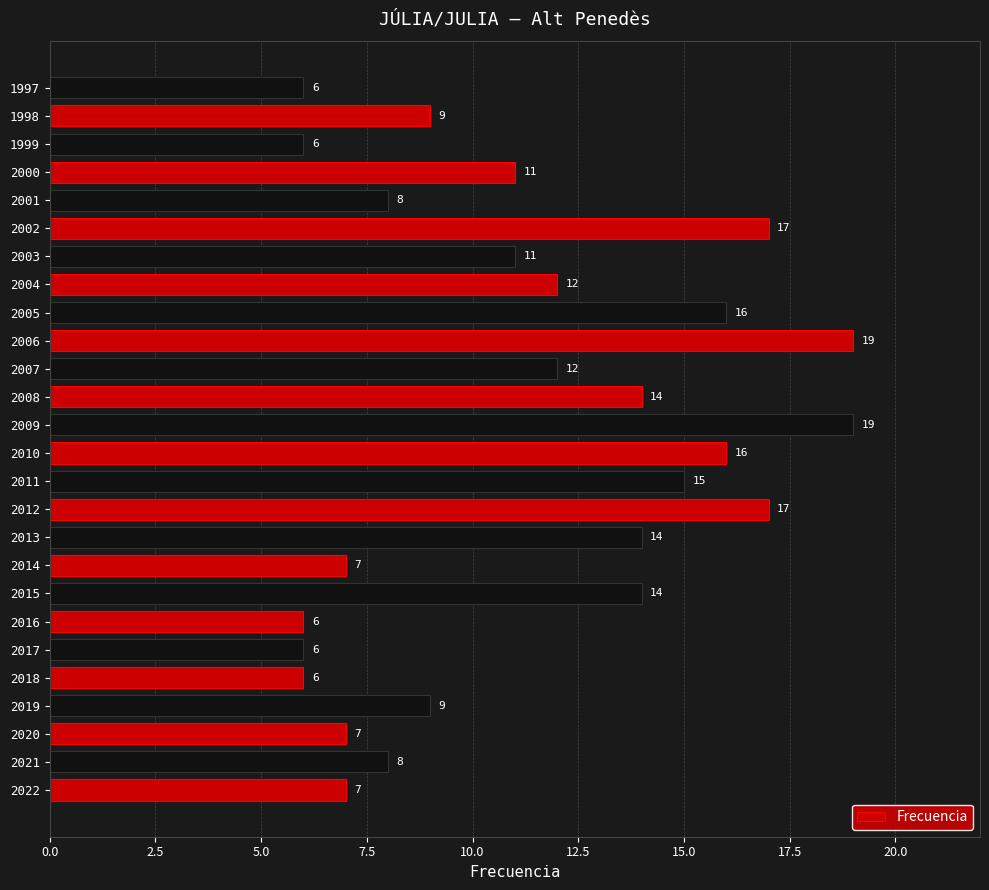

What value does the data have at 2010?

16